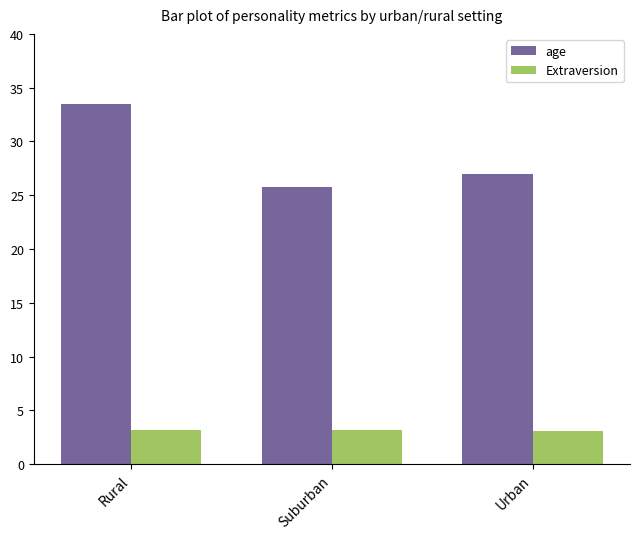

At which category is the sum across all series the highest?

Rural